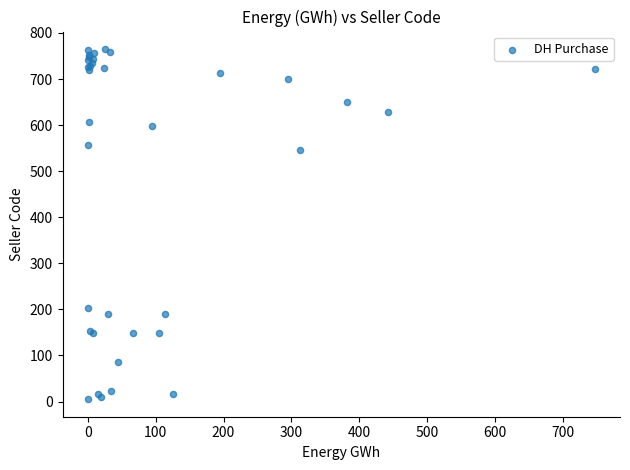

What Y value in the scatter plot is closest to 385?

545